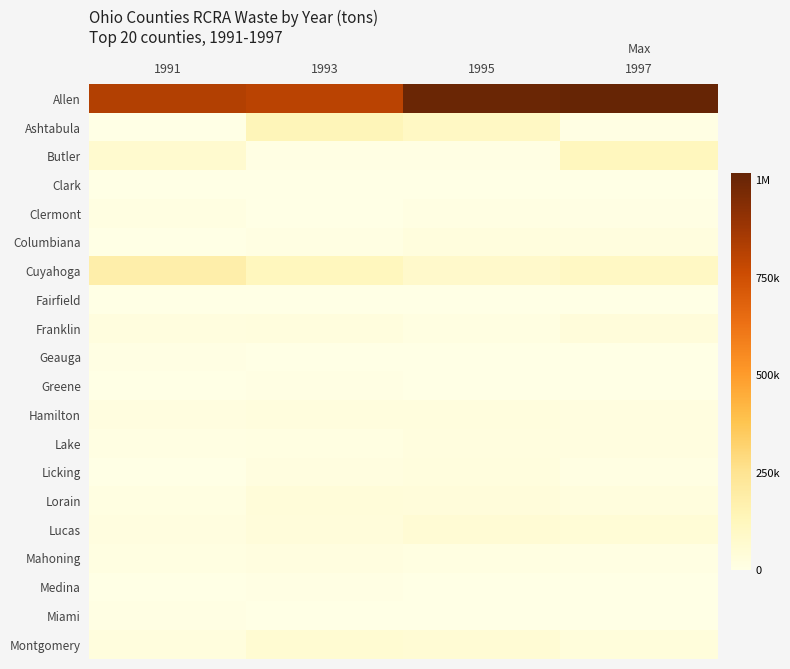

At how many categories does at least one series exceed 724140?

4